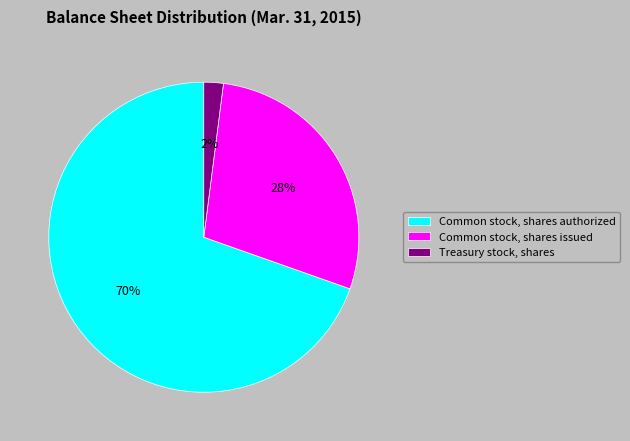

To the nearest percent, what is the average slice percentage?

33%